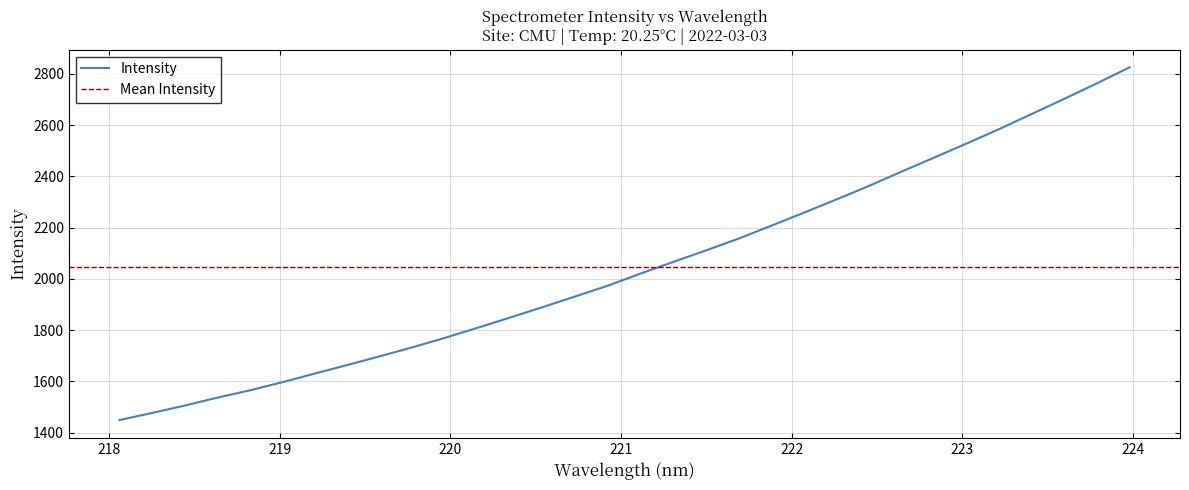

What position from the left is 220.3533?

13